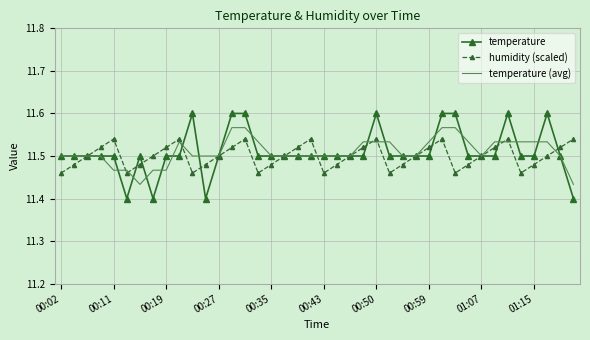

Rank the series by their maximum value, from lowest to highest.

humidity (scaled), temperature (avg), temperature